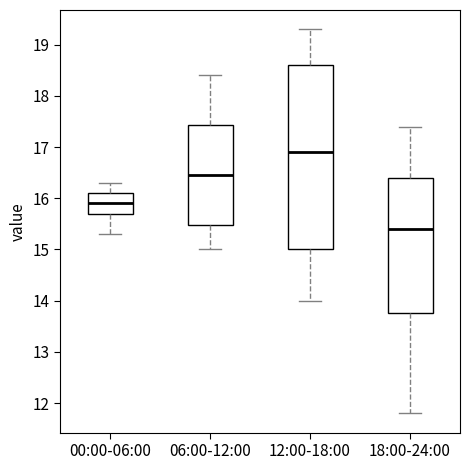

Reading left to right, read every box against the y-axis: the position of its median line, the range the box covers, and the ends of its whiskers. The values are not printed on the chart, so give them approximately, as read against the axis.

00:00-06:00: median 15.9, box 15.7 to 16.1, whiskers 15.3 to 16.3
06:00-12:00: median 16.5, box 15.5 to 17.4, whiskers 15.0 to 18.4
12:00-18:00: median 16.9, box 15.0 to 18.6, whiskers 14.0 to 19.3
18:00-24:00: median 15.4, box 13.8 to 16.4, whiskers 11.8 to 17.4